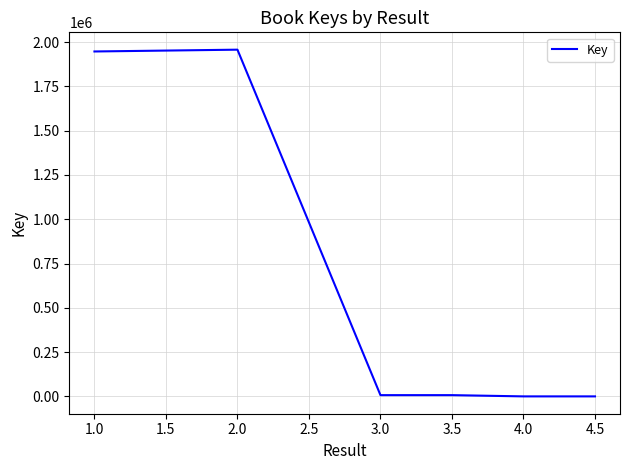

What is the average value?

653247